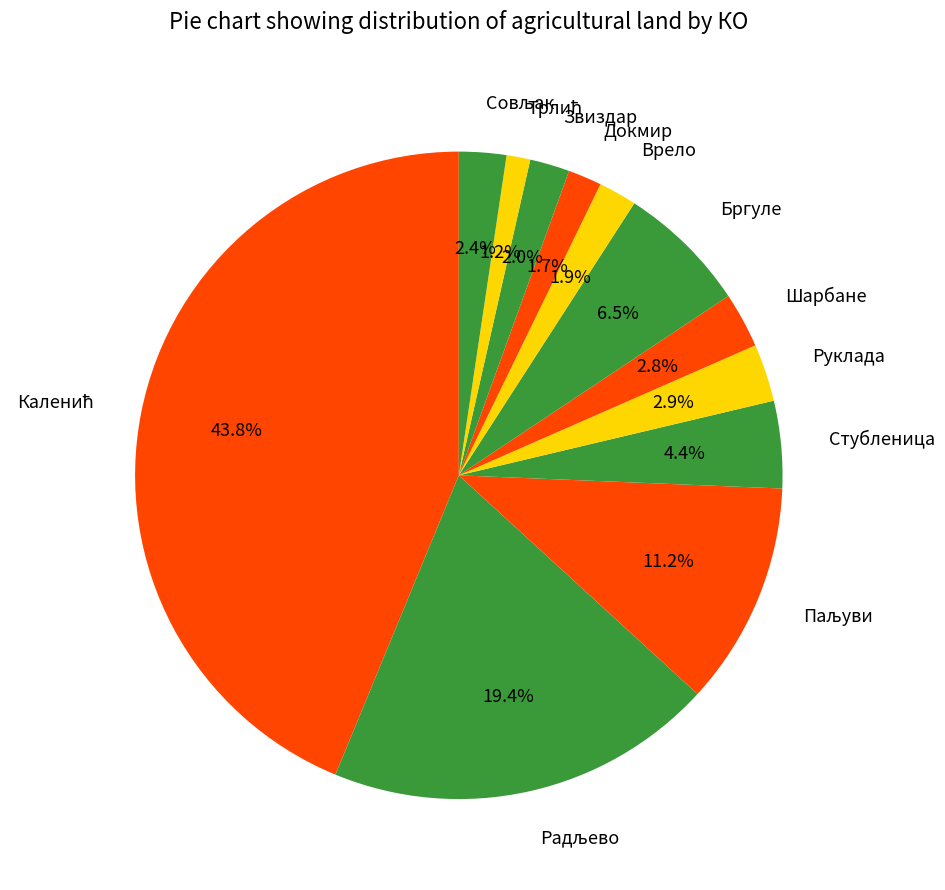

Does any single category account for the majority?

No